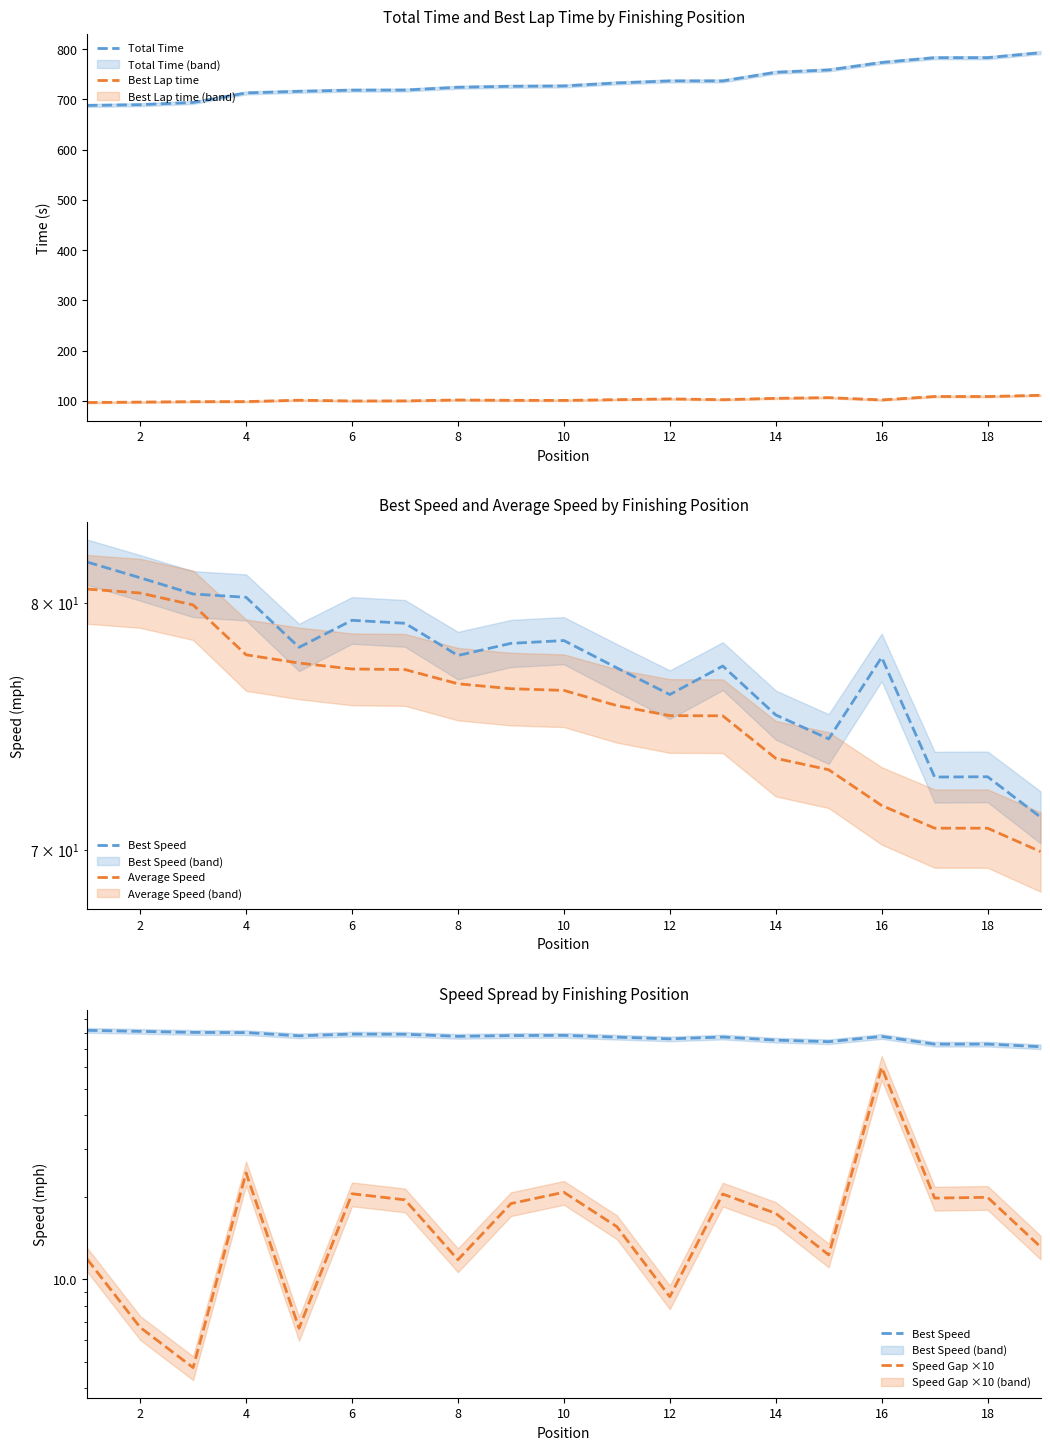

How many data points in Average Speed are less than 76?

9